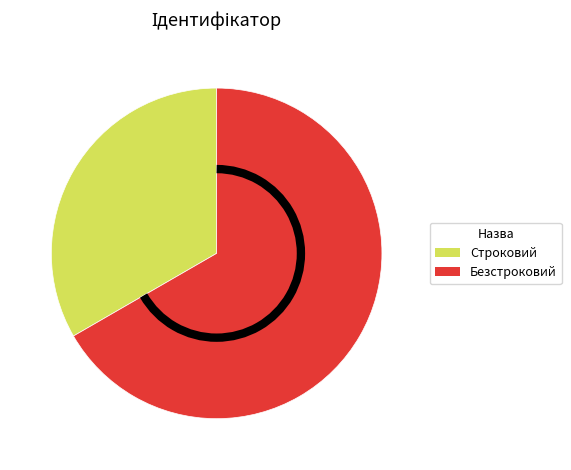

True or false: Строковий accounts for 47% of the total.

False